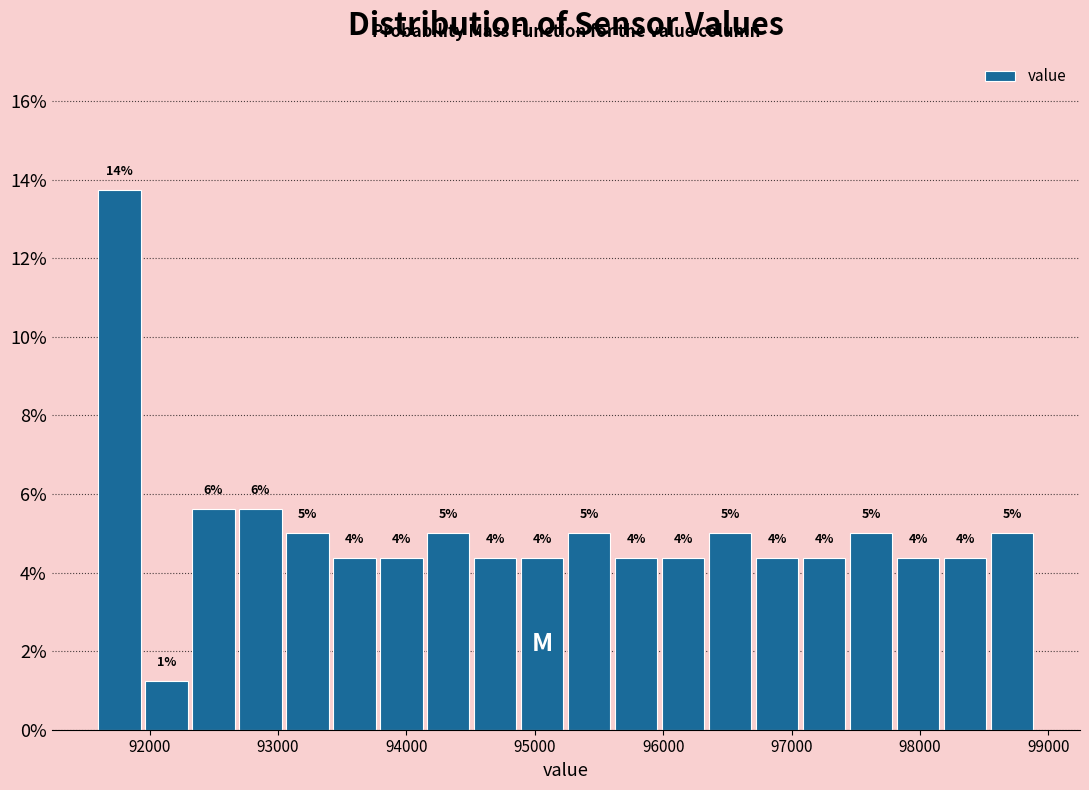

Around what value on the x-axis is the tallest bar? Give the approximate position of its centre, as read against the axis.

91800